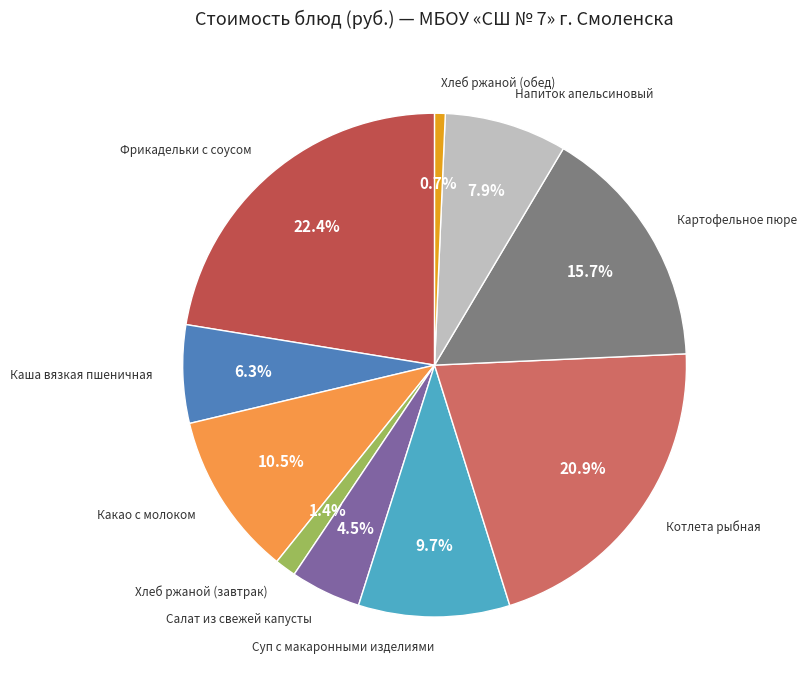

To the nearest percent, what is the difference between the Хлеб ржаной (обед) and Фрикадельки с соусом slice percentages?

22%